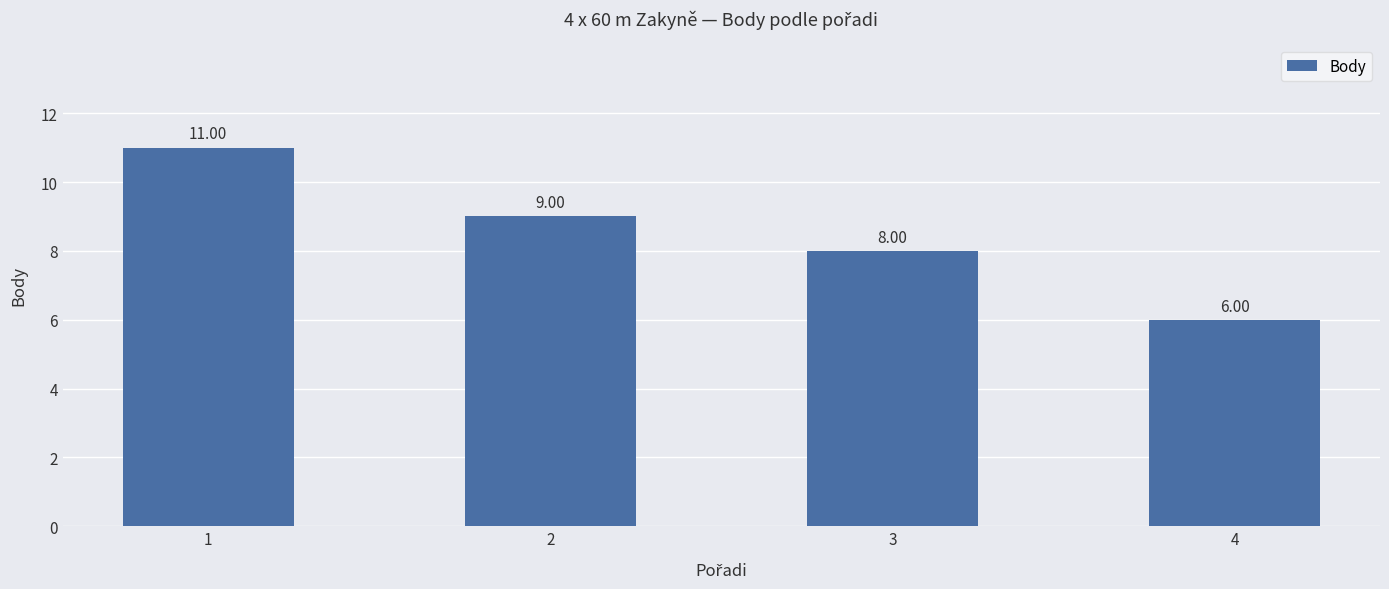

Which label corresponds to the largest value in the chart?

1